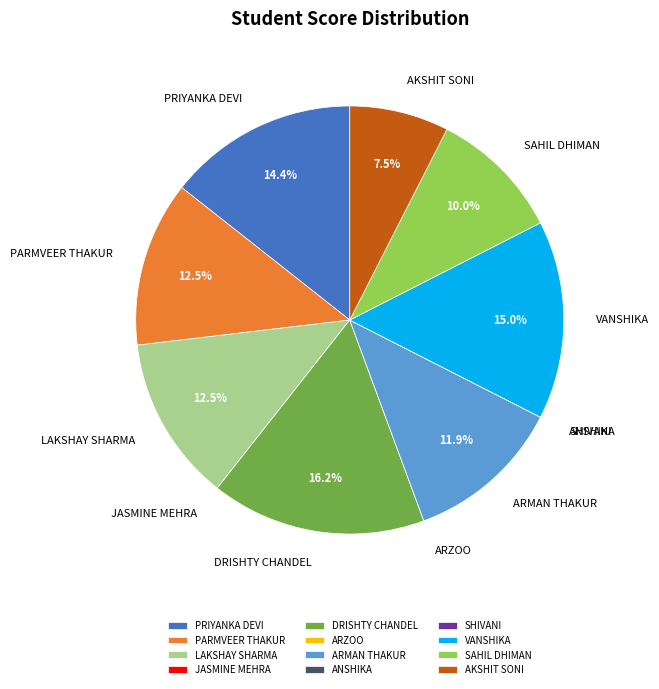

The PRIYANKA DEVI slice represents 14% of the pie. True or false?

True